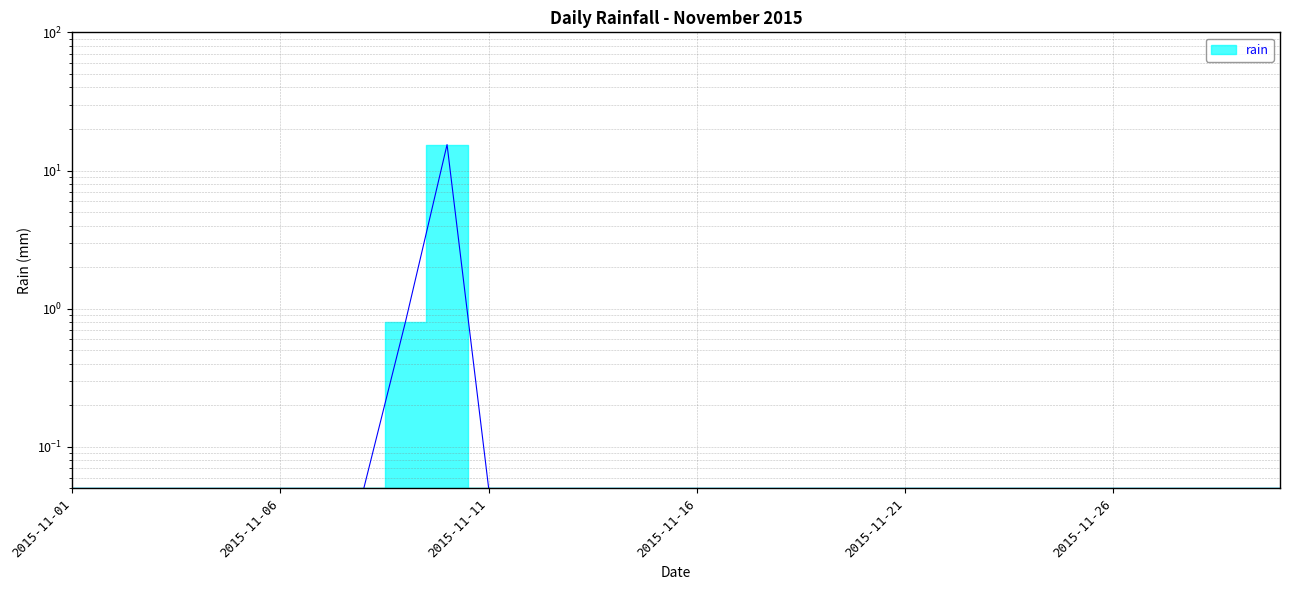

True or false: the data shows 0.0 at 2015-11-05.

False